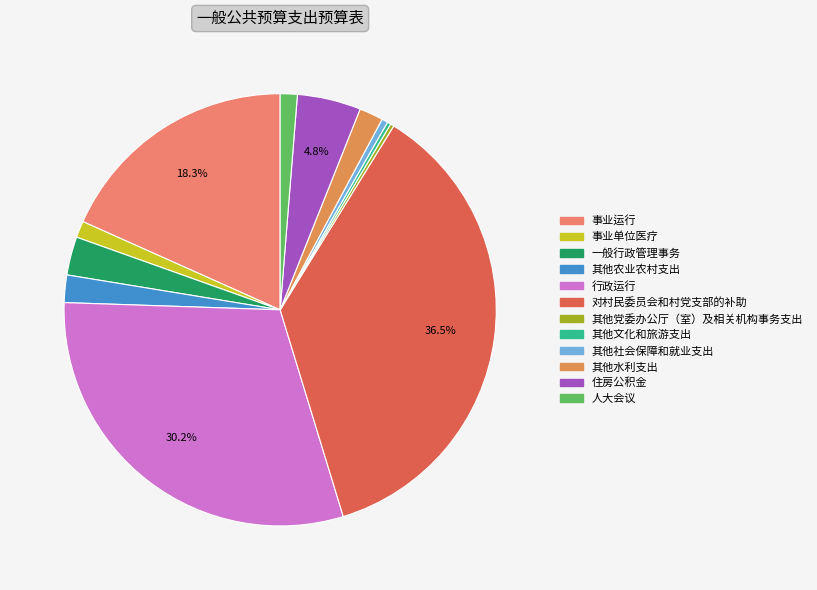

How many slices are in this pie chart?

12